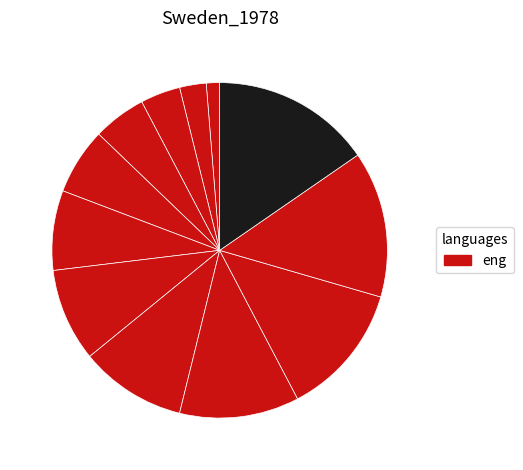

Which slice is the largest?

LMN